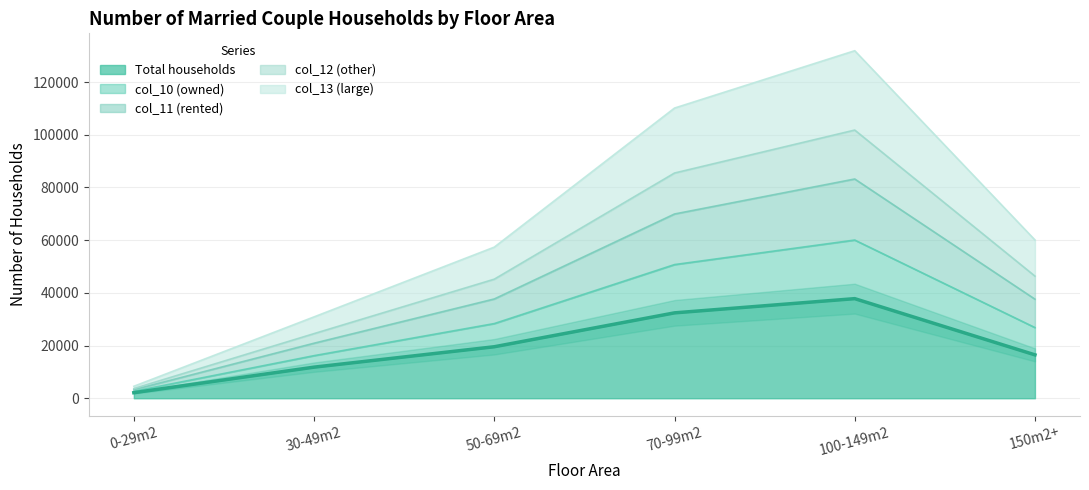

The value of Total households at 30-49m2 is 11807. True or false?

True